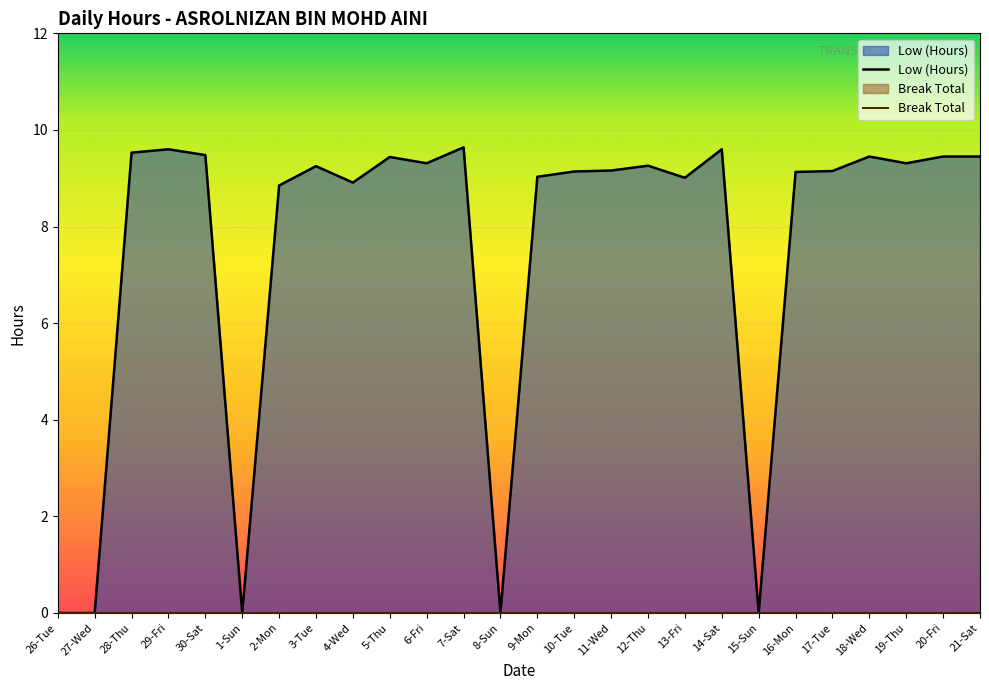

What is the label of the 18th point from the left?

13-Fri